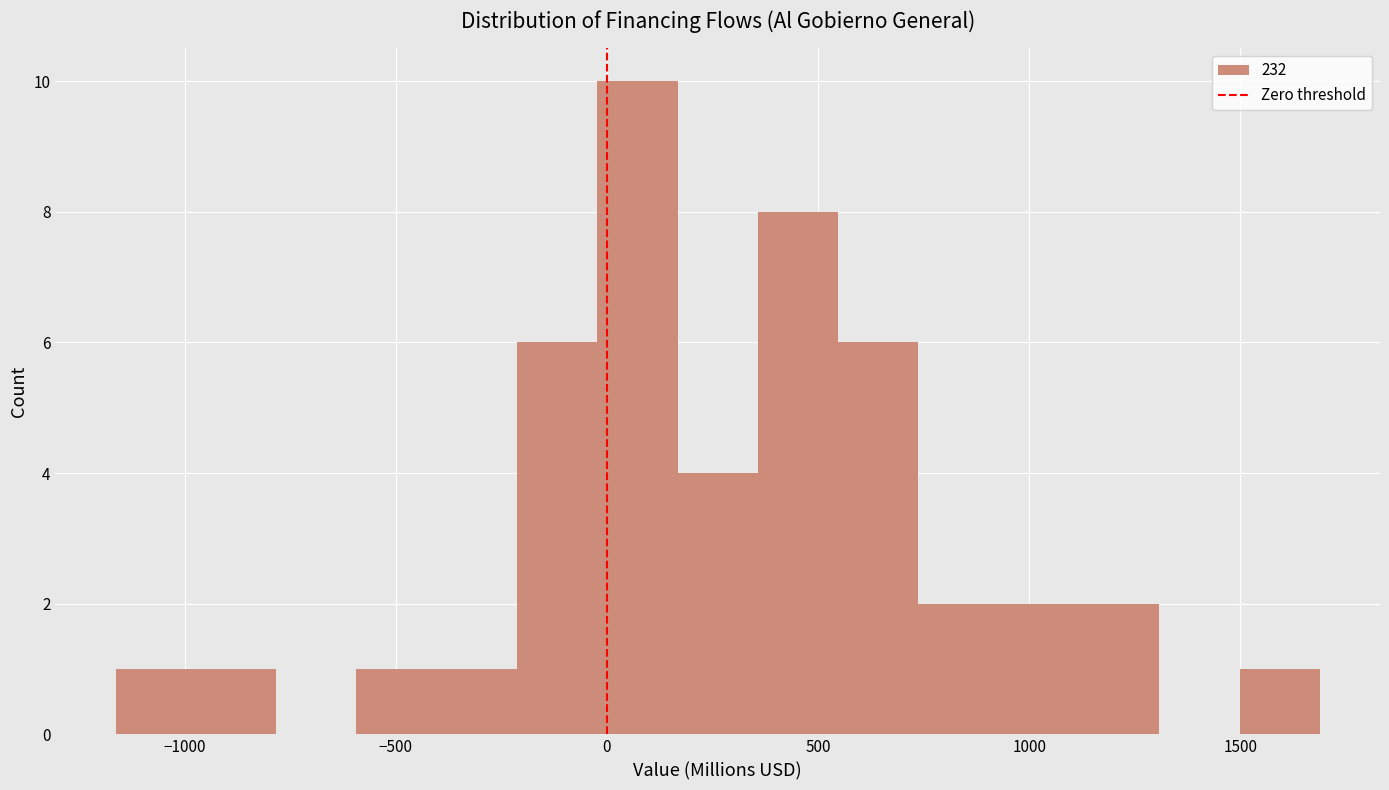

Read against the x-axis, roughly where is the centre of the tallest bar?

50